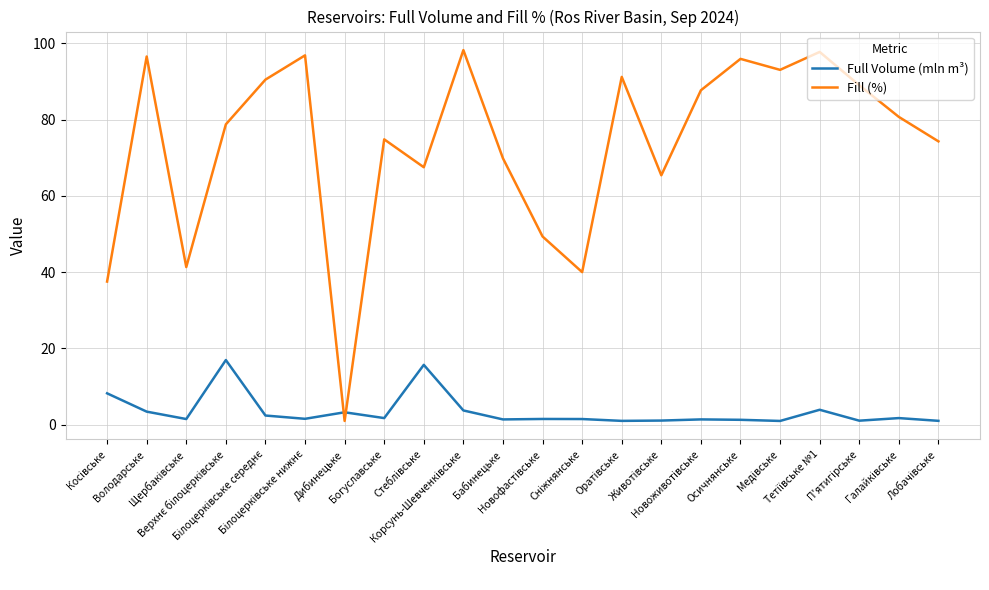

The Full Volume (mln m³) series shows 1.8 at Богуславське. True or false?

True